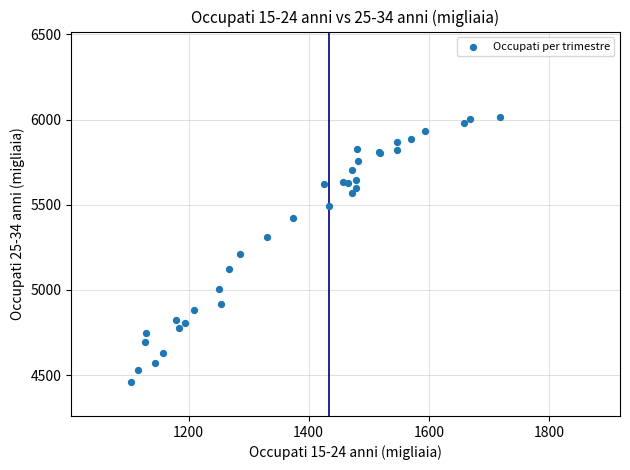

What Y value in the scatter plot is closest to 5238?

5212.1